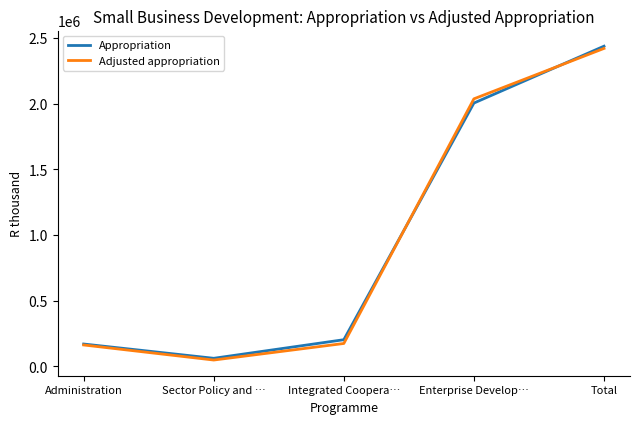

At which category is the sum across all series the highest?

Total